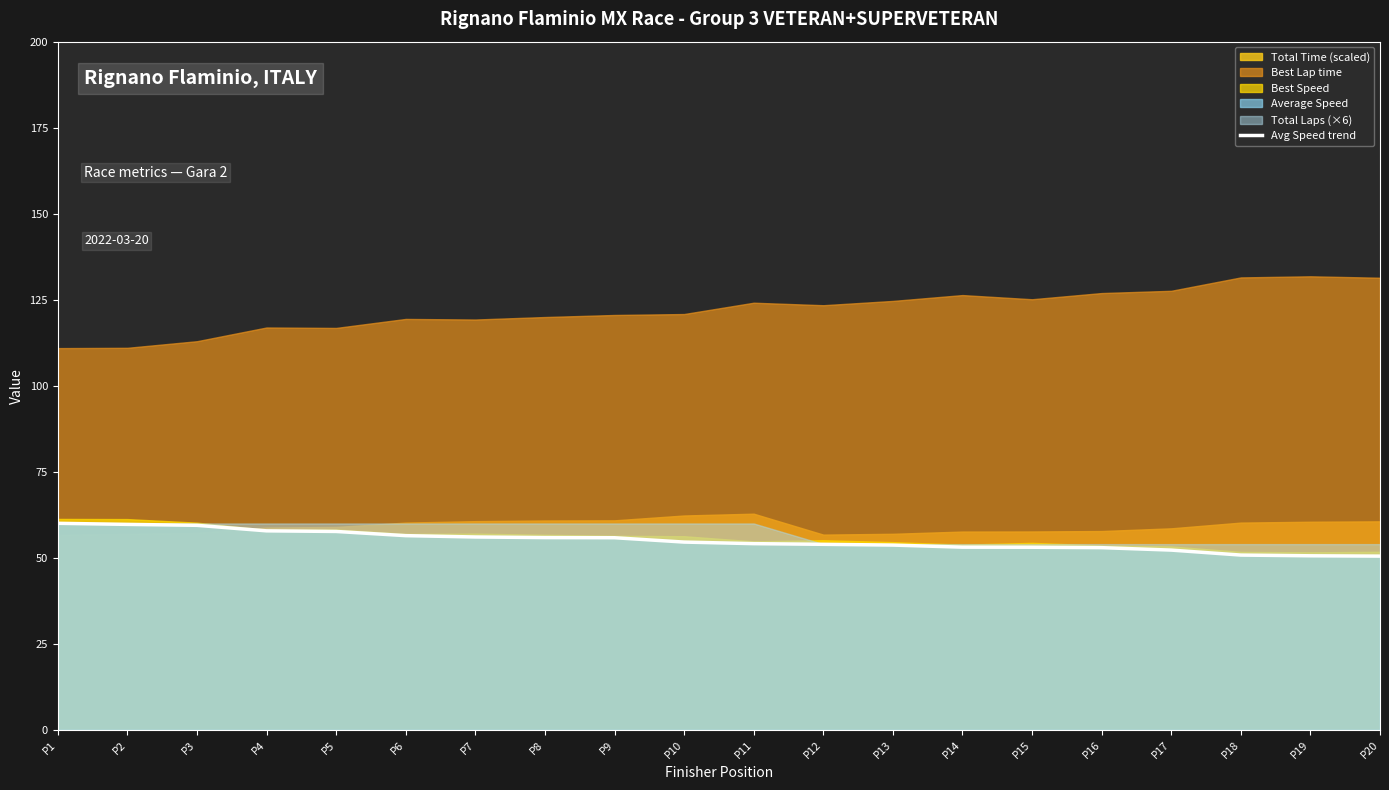

Where is the data nearest to the value 55?

P10